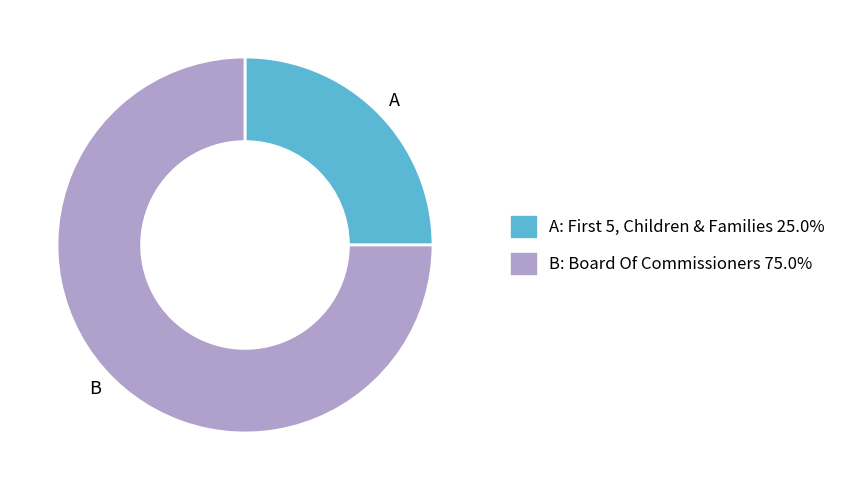

Is the sum of B and A greater than half?

Yes